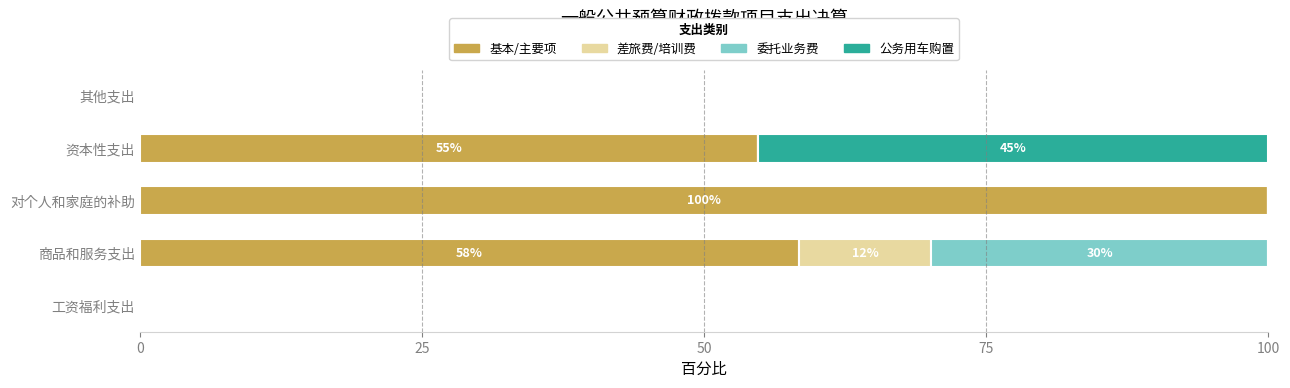

Where is 基本/主要项 nearest to the value 50?

资本性支出